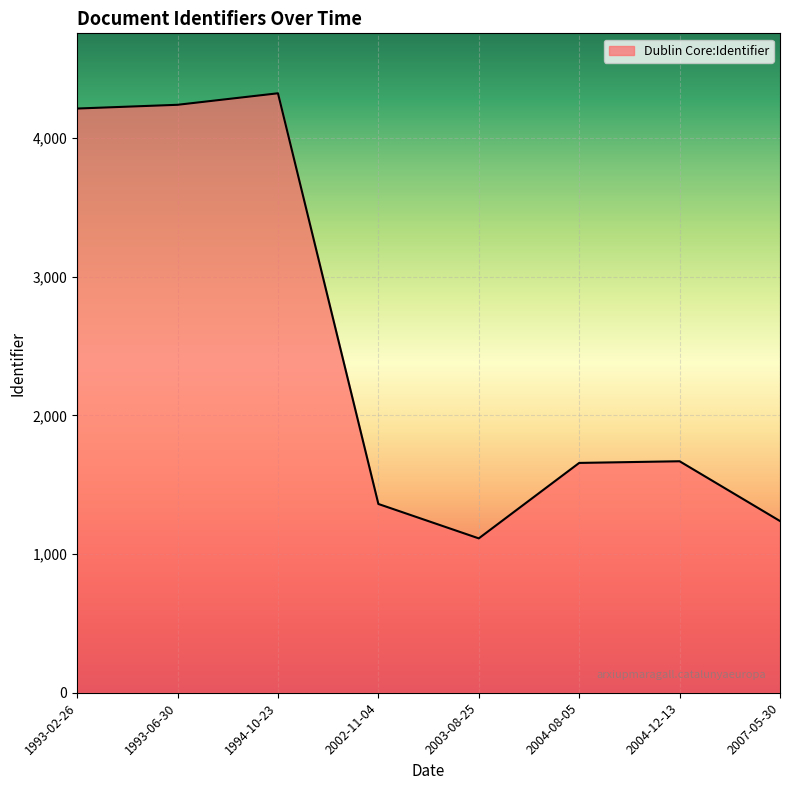

True or false: the data has more than 1 interior local peaks.

True